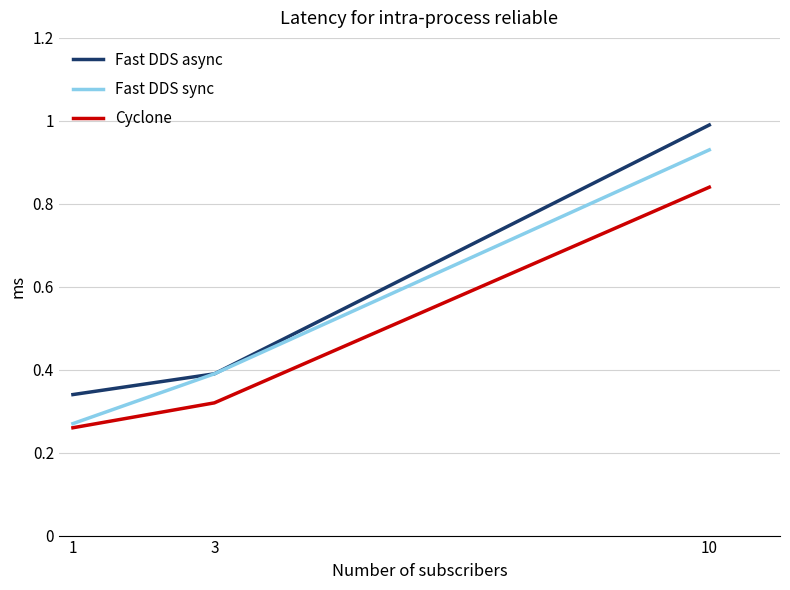

Which series has the largest range (max minus min)?

Fast DDS sync